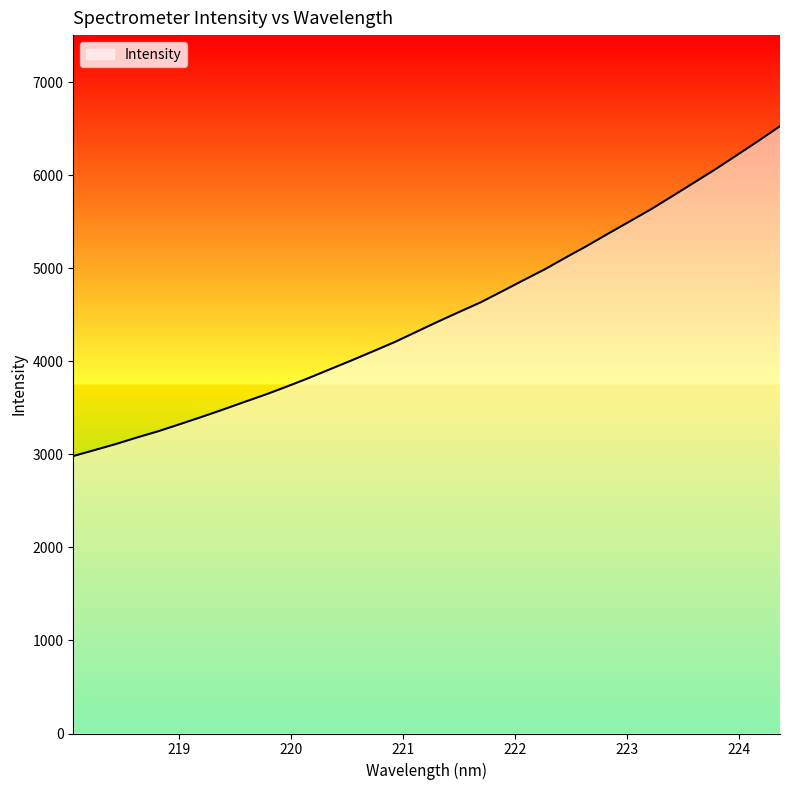

What is the maximum value shown in the chart?

6529.2